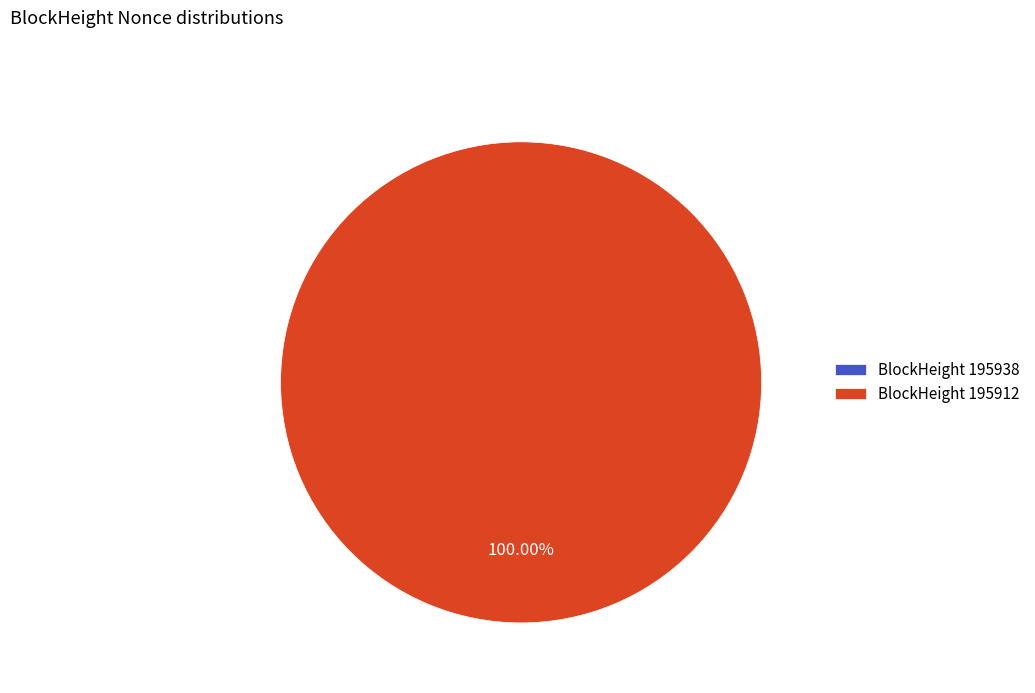

Does 195938 represent more than half of the total?

No